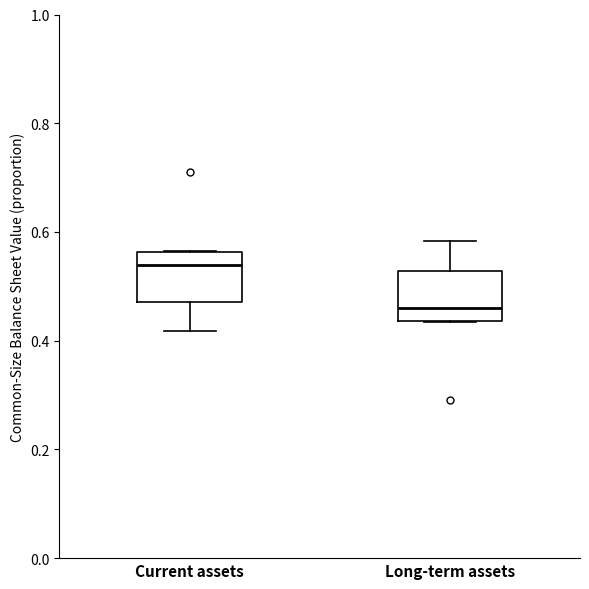

Reading left to right, read every box against the y-axis: the position of its median line, the range the box covers, and the ends of its whiskers. The values are not printed on the chart, so give them approximately, as read against the axis.

Current assets: median 0.54, box 0.48 to 0.56, whiskers 0.42 to 0.56
Long-term assets: median 0.46, box 0.44 to 0.52, whiskers 0.44 to 0.58